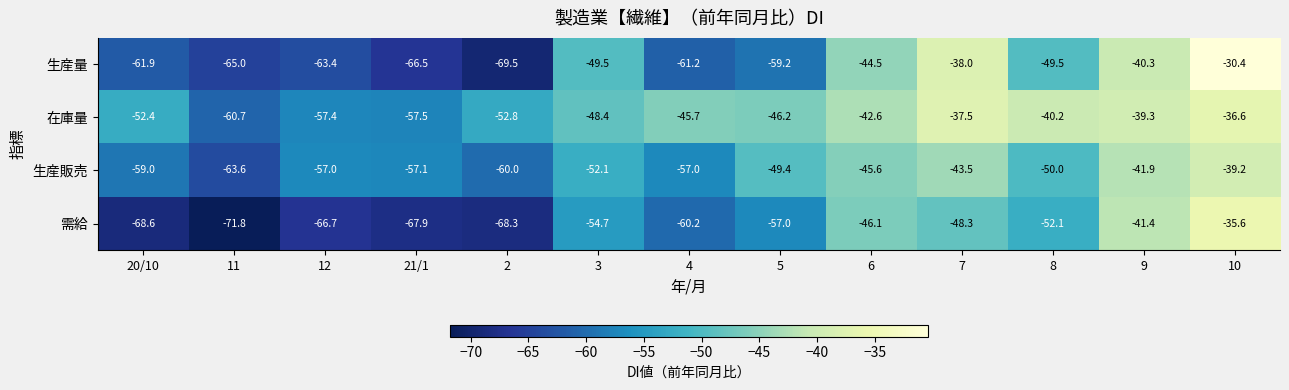

Is the value of 在庫量 at 11 greater than the value of 生産販売 at 10?

No